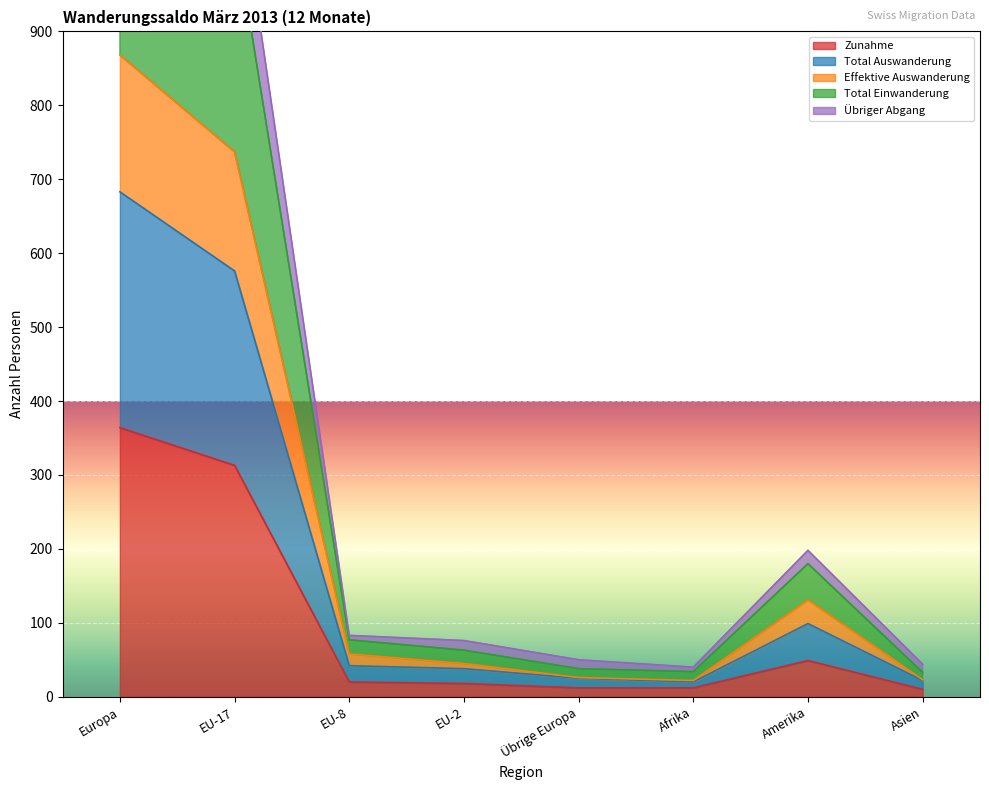

How many data points in Effektive Auswanderung are above 58?

3